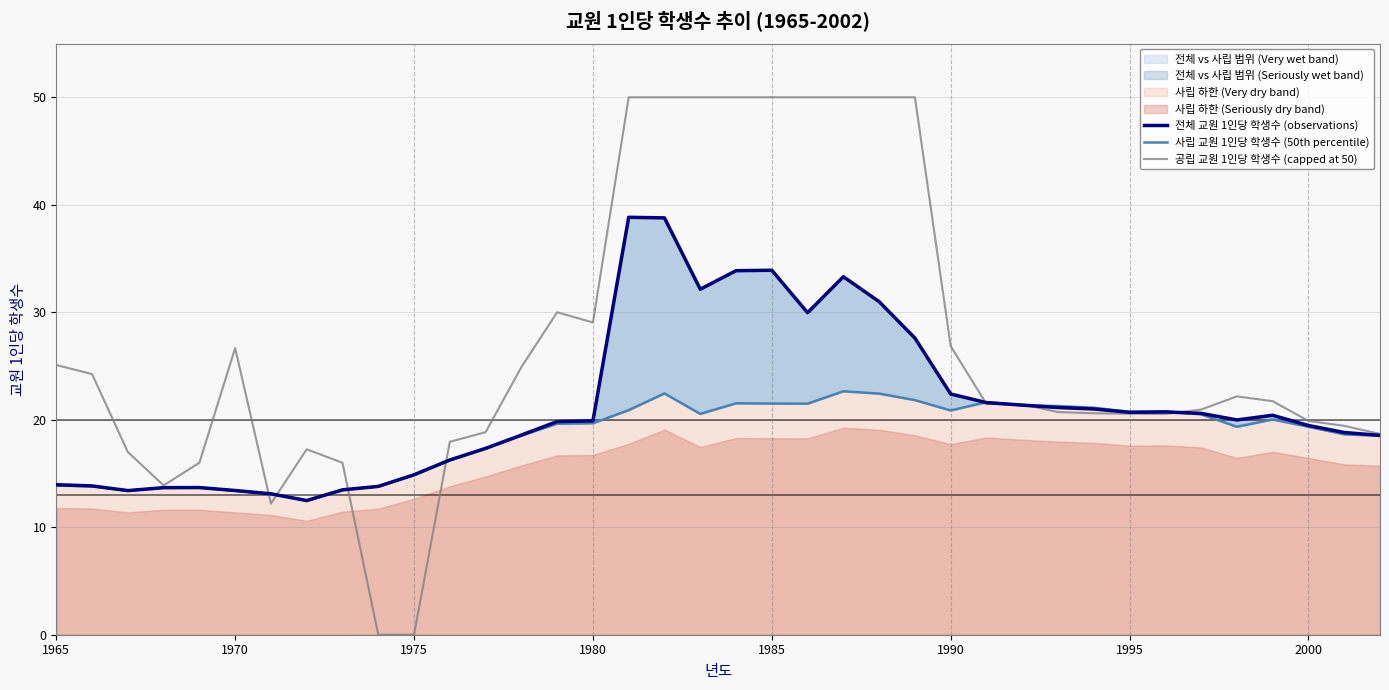

Which series has the largest range (max minus min)?

공립 교원 1인당 학생수 (capped at 50)